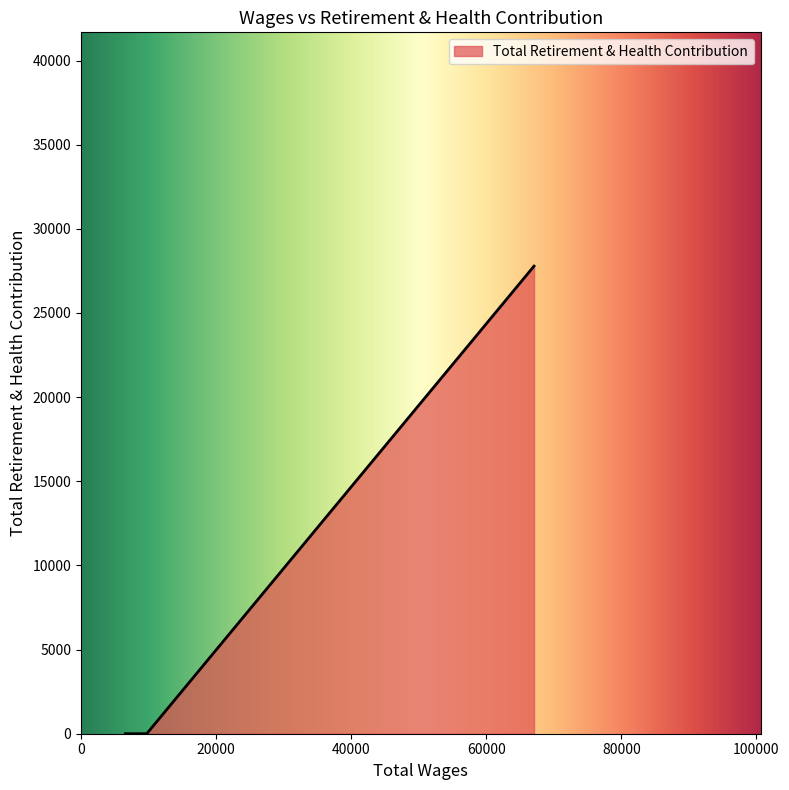

What is the maximum value shown in the chart?

27783